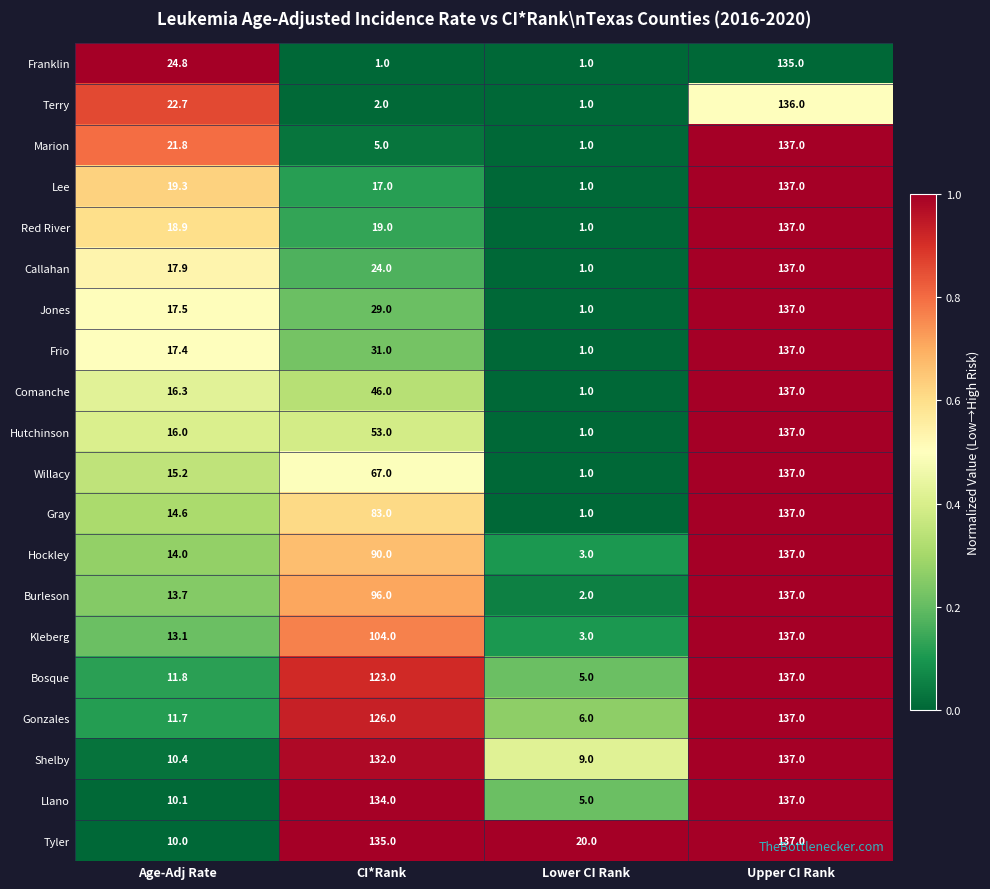

Rank the series at Age-Adj Rate from lowest to highest value.

Tyler, Llano, Shelby, Gonzales, Bosque, Kleberg, Burleson, Hockley, Gray, Willacy, Hutchinson, Comanche, Frio, Jones, Callahan, Red River, Lee, Marion, Terry, Franklin